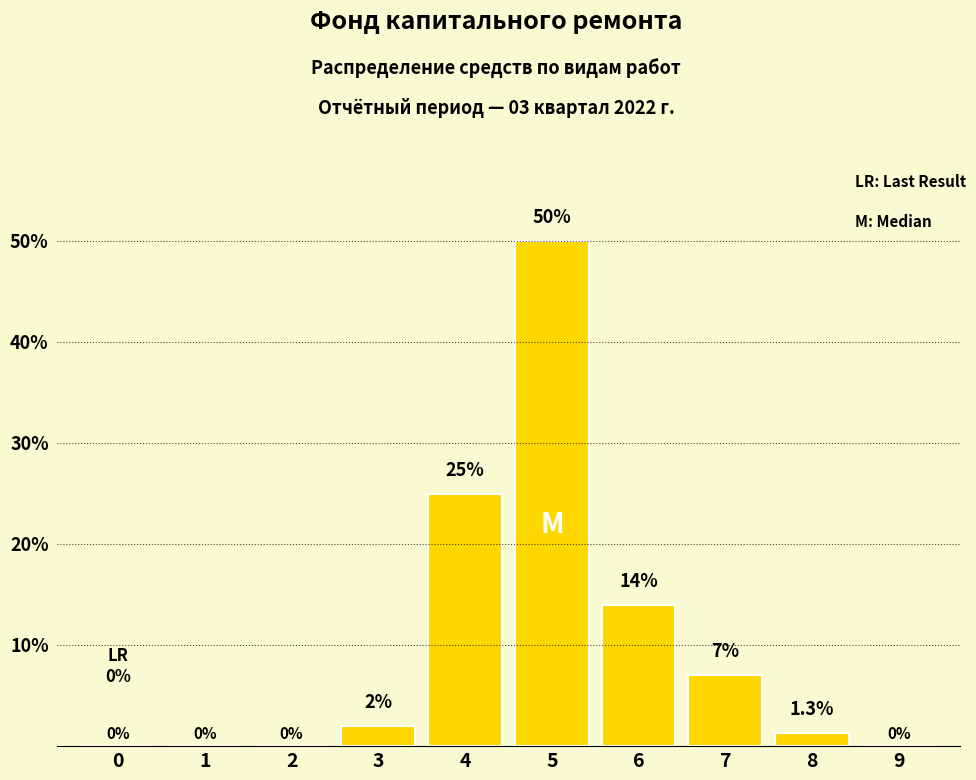

Are the bars horizontal?

No